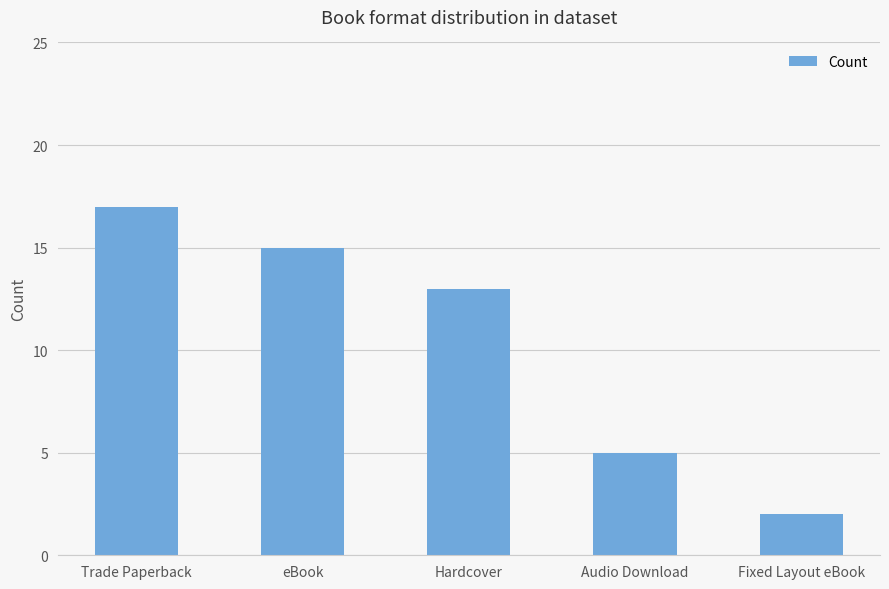

What is the smallest value displayed?

2